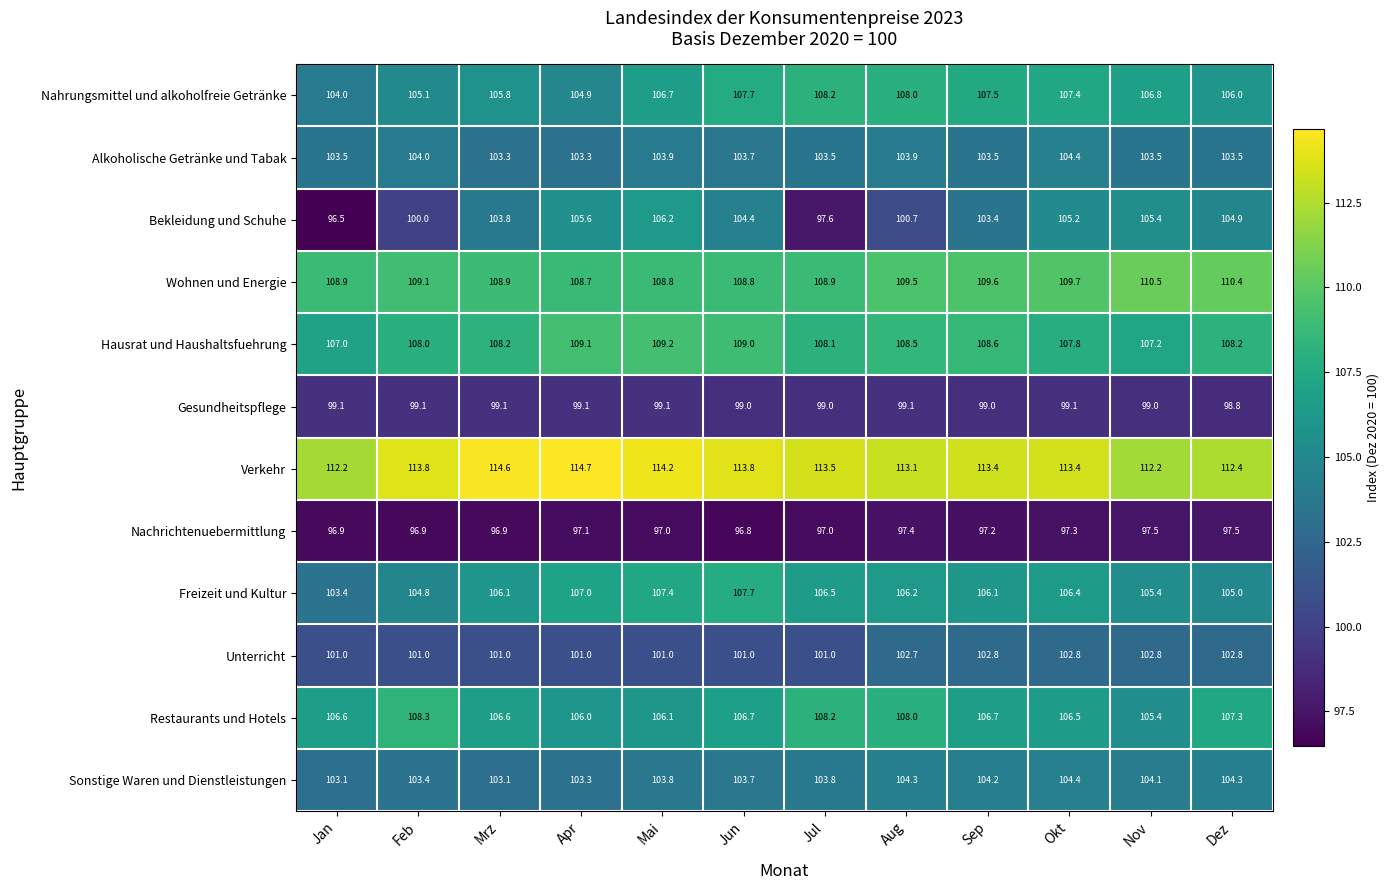

What is the approximate value of Restaurants und Hotels at Dez?

107.3